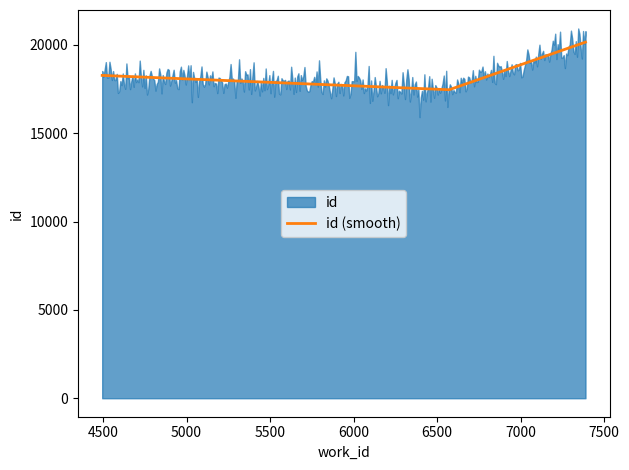

What is the sum of the values at 7388 and 4495?

38436